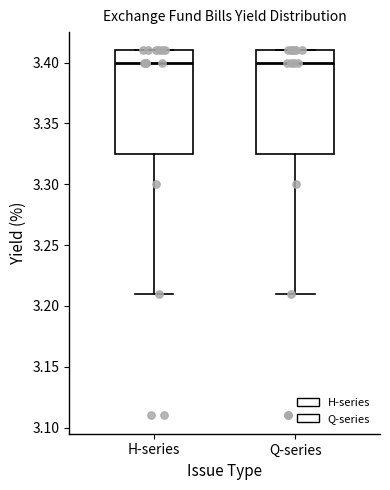

Reading left to right, read every box against the y-axis: the position of its median line, the range the box covers, and the ends of its whiskers. The values are not printed on the chart, so give them approximately, as read against the axis.

H-series: median 3.400, box 3.325 to 3.410, whiskers 3.210 to 3.410
Q-series: median 3.400, box 3.325 to 3.410, whiskers 3.210 to 3.410